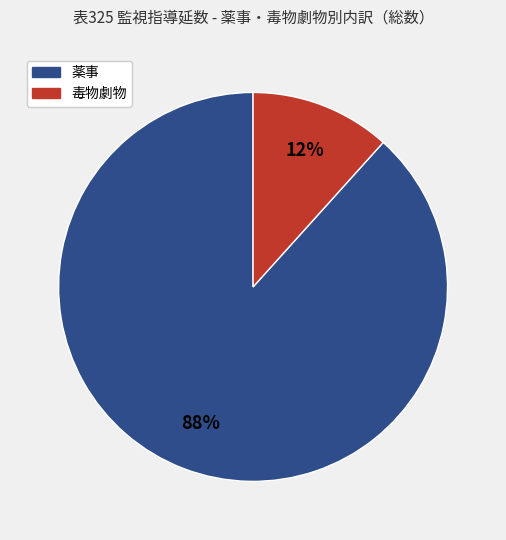

Rank the categories by value from lowest to highest.

毒物劇物, 薬事